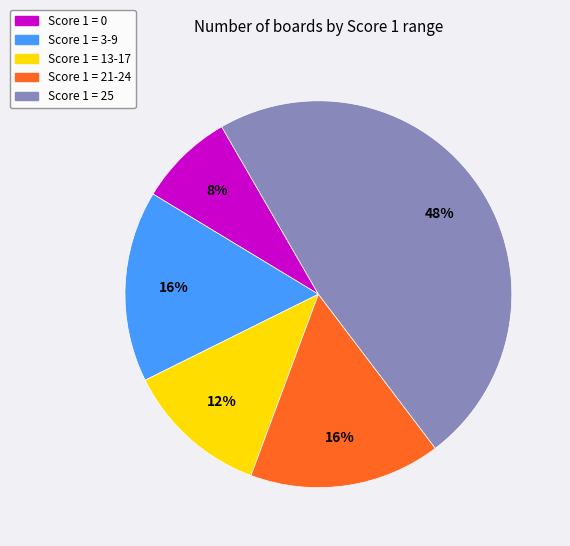

Combined, do Score 1 = 25 and Score 1 = 13-17 account for over 50%?

Yes